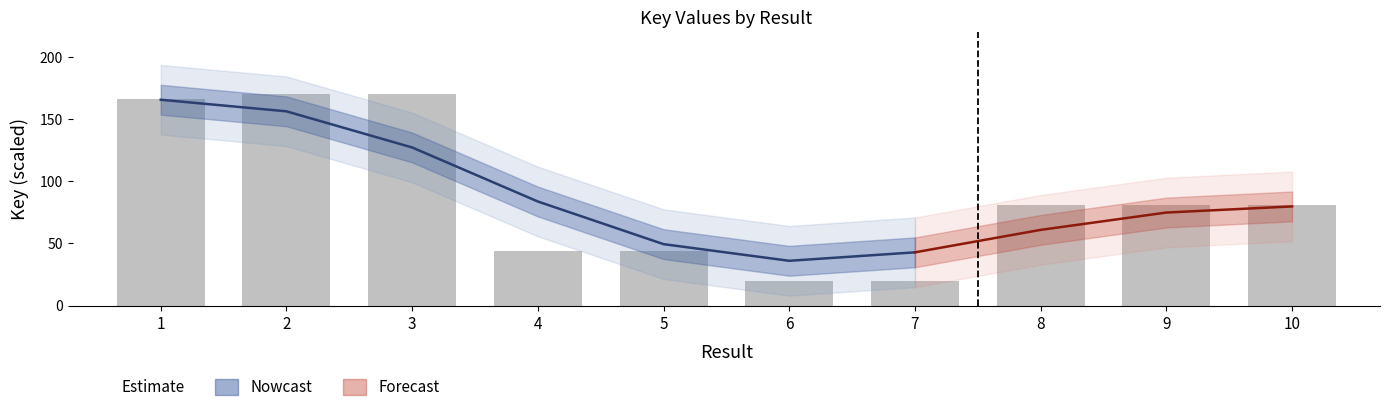

What is the change in value from 2 to 9?

-89.1